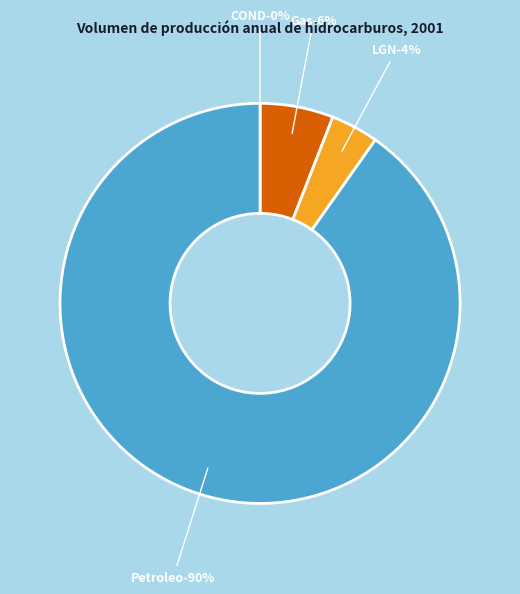

Which slice is the smallest?

COND